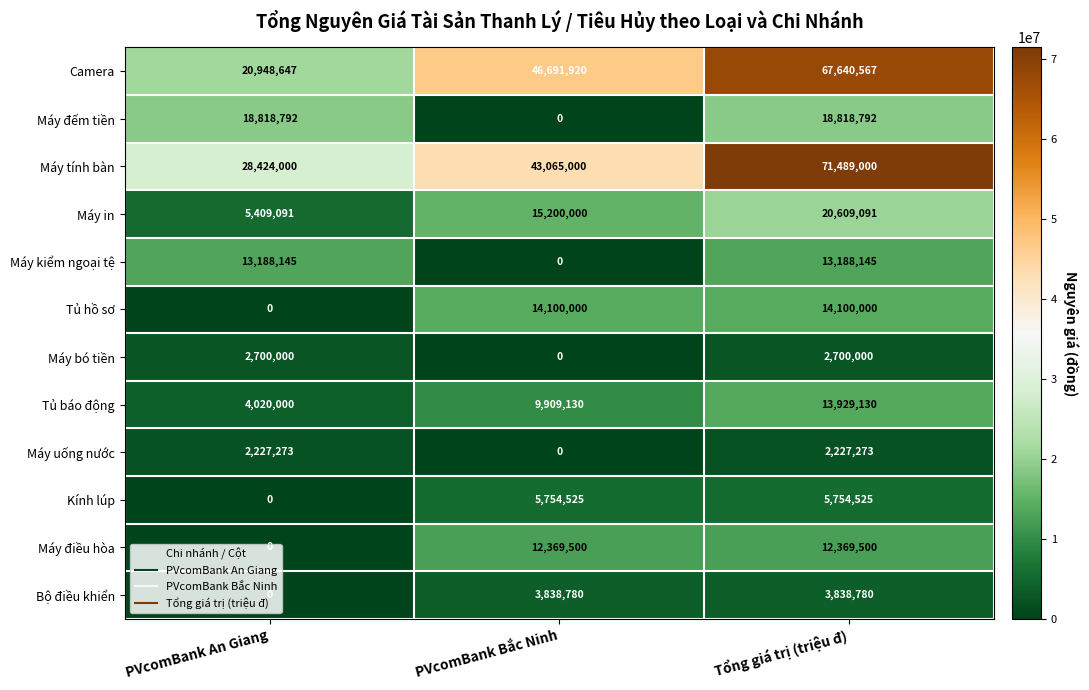

What is the difference between the highest and lowest values at Tổng giá trị (triệu đ)?

69261727